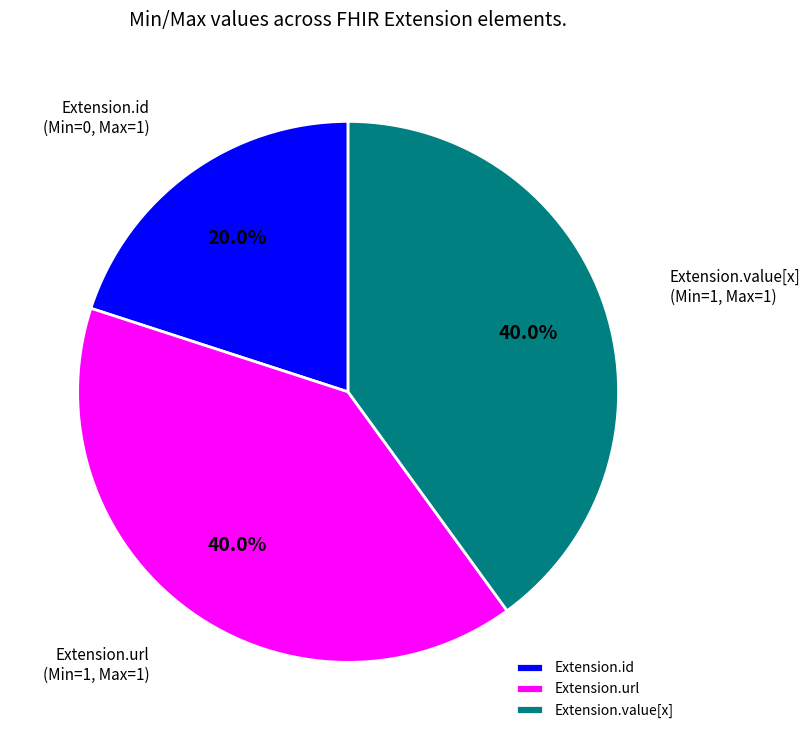

True or false: Extension.url accounts for 64% of the total.

False